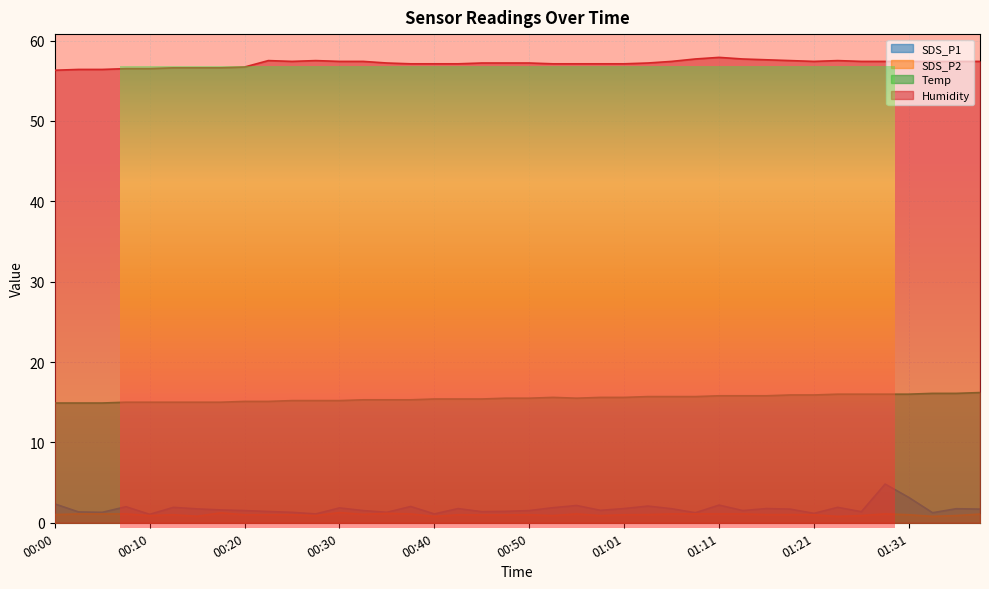

True or false: Humidity has a value of 57.7 at 01:08.

True